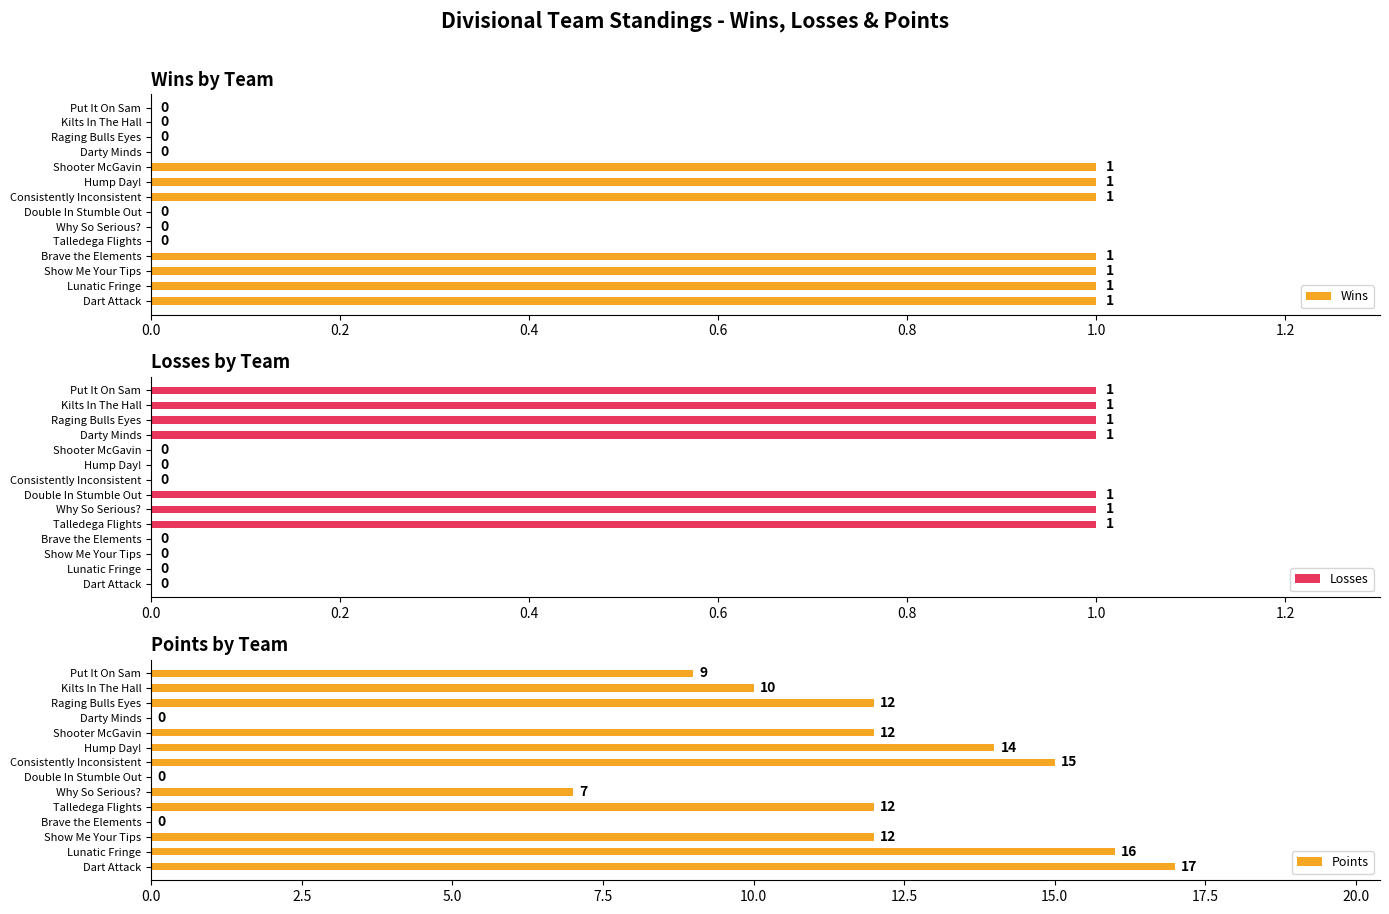

How many Wins values are between 0 and 1?

14